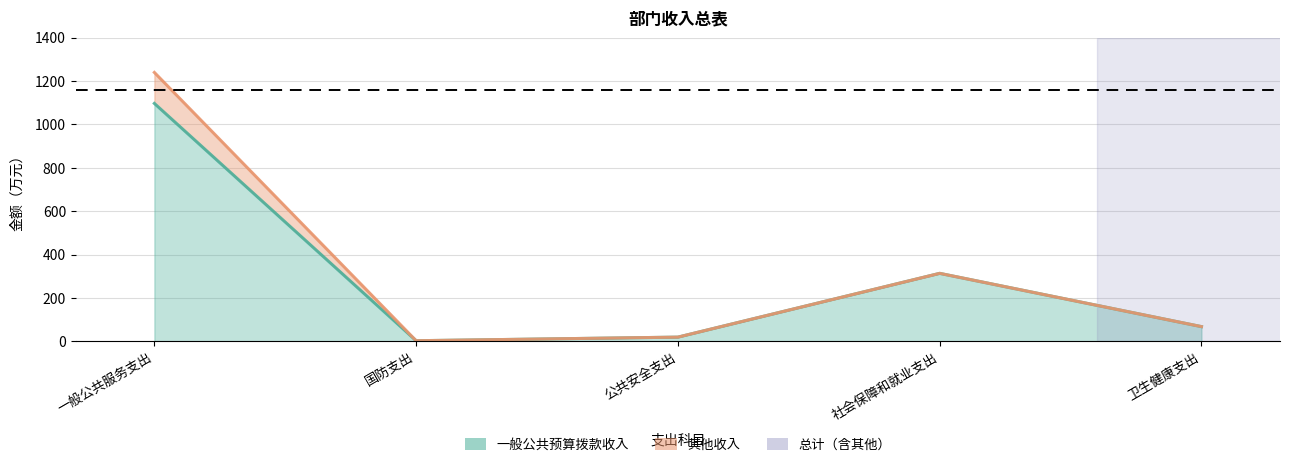

Between 一般公共服务支出 and 卫生健康支出, which is larger?

一般公共服务支出